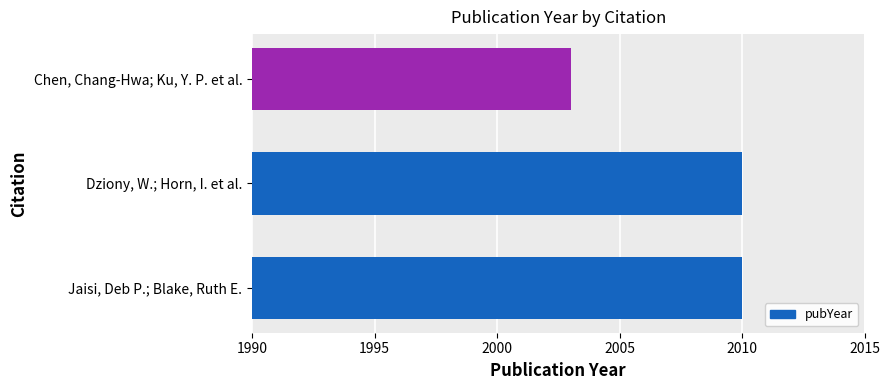

The chart shows a value of 2010 at Jaisi, Deb P.; Blake, Ruth E.. True or false?

True